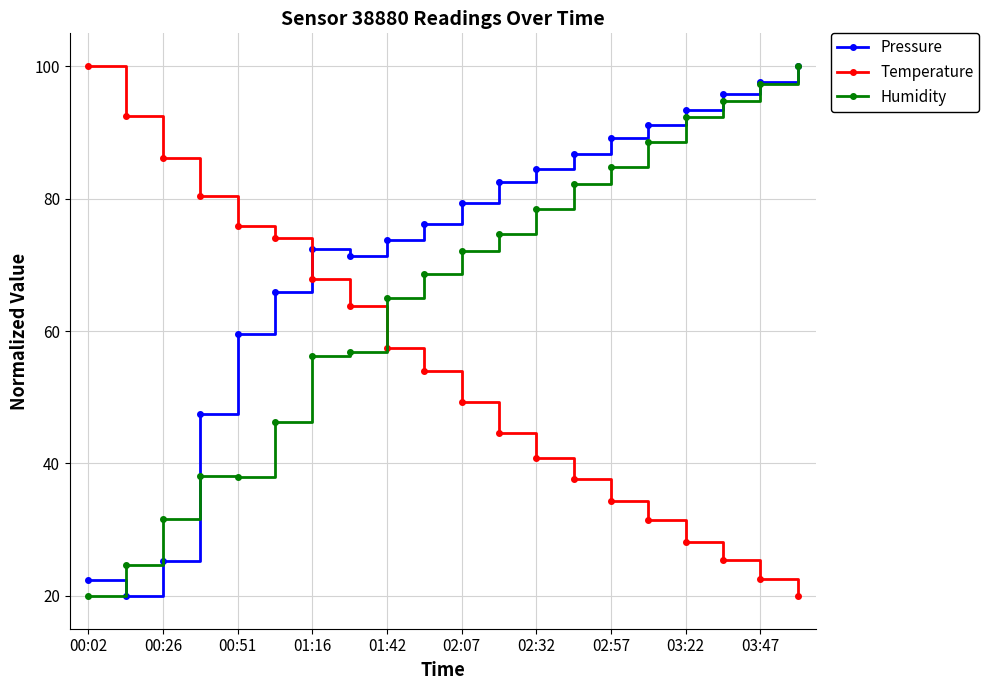

True or false: Temperature has more than 1 interior local peaks.

False